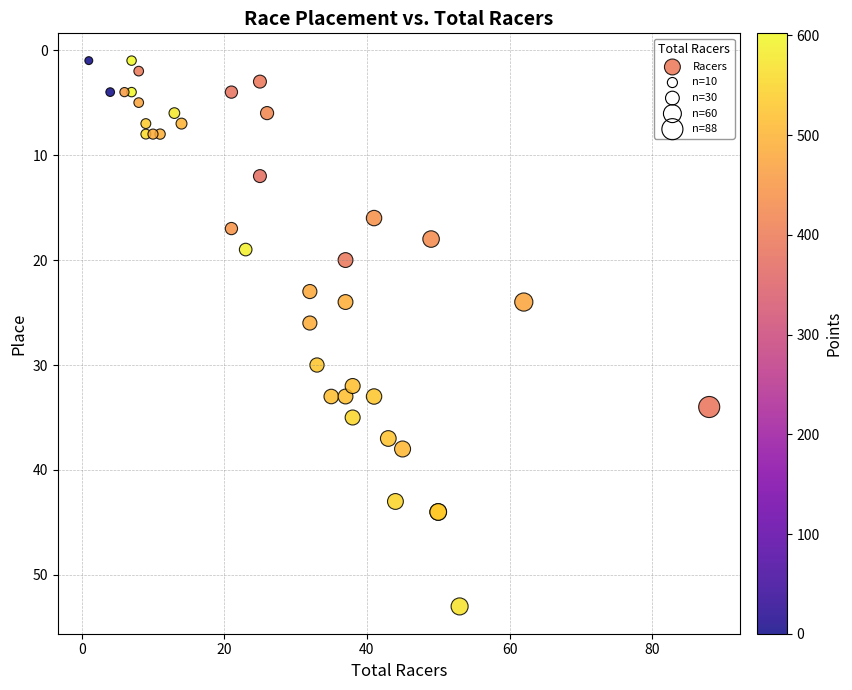

What Y value in the scatter plot is closest to 27?

26